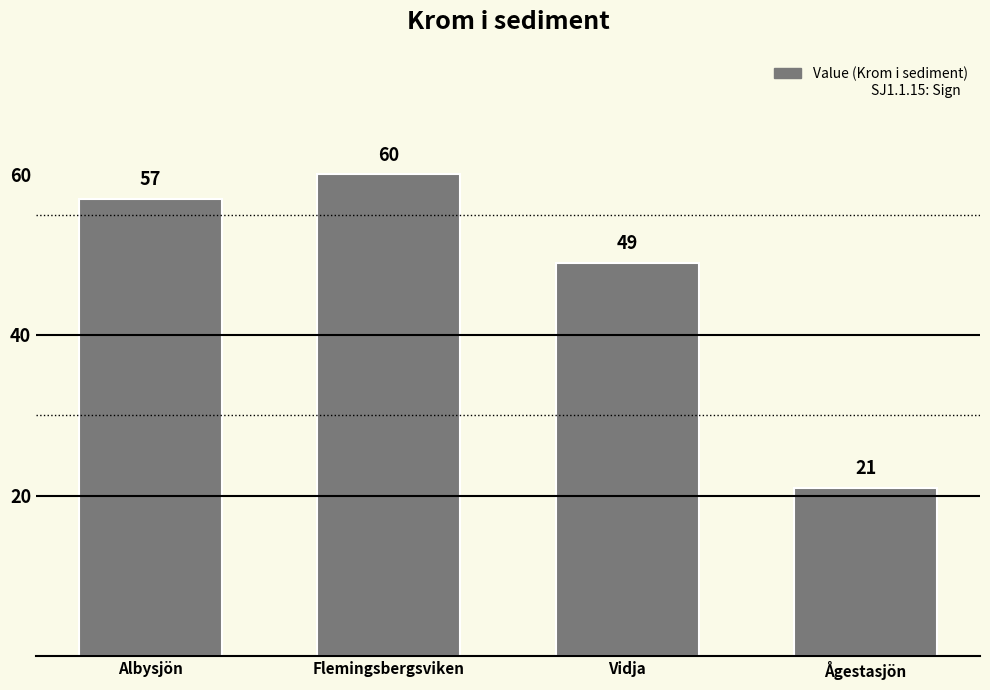

What is the smallest value displayed?

21